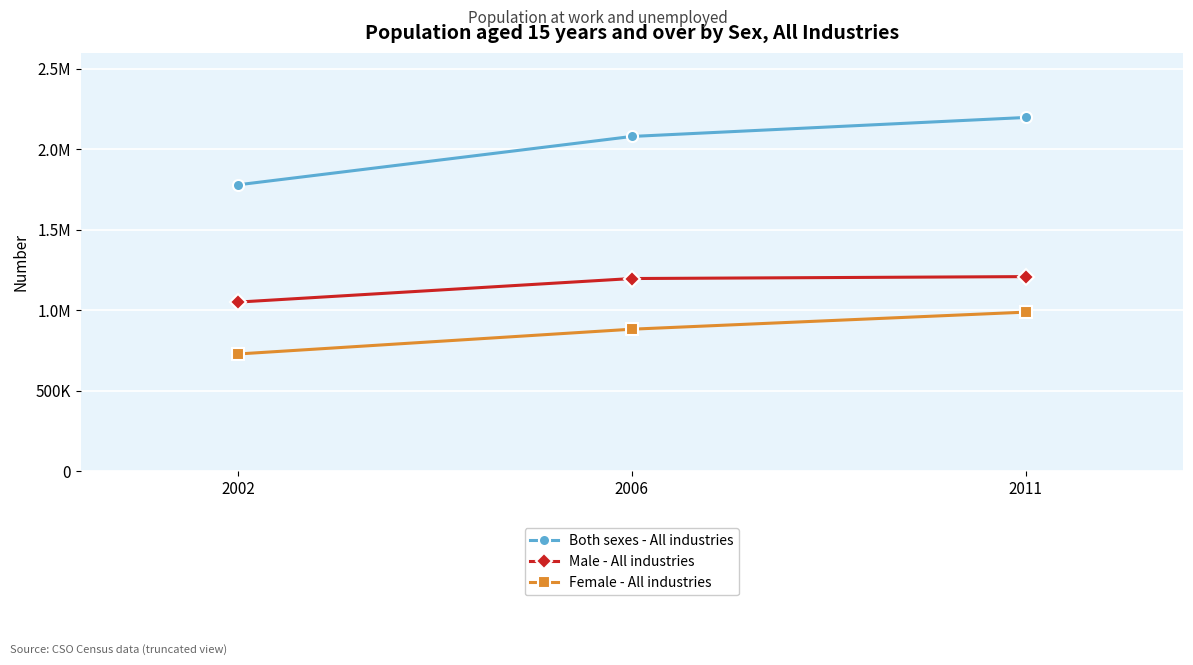

Is the value of Male - All industries at 2002 greater than the value of Female - All industries at 2002?

Yes